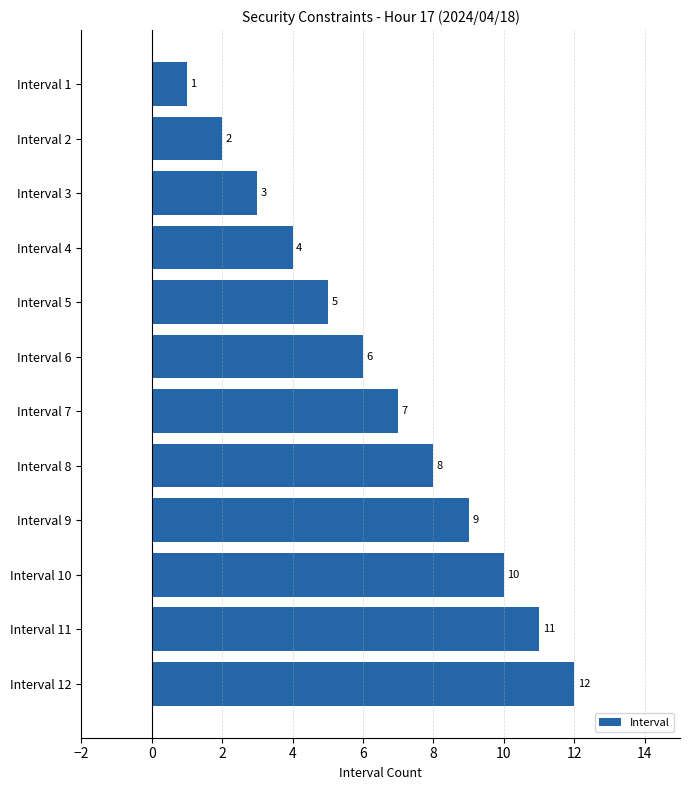

Rank the categories by value from highest to lowest.

Interval 12, Interval 11, Interval 10, Interval 9, Interval 8, Interval 7, Interval 6, Interval 5, Interval 4, Interval 3, Interval 2, Interval 1